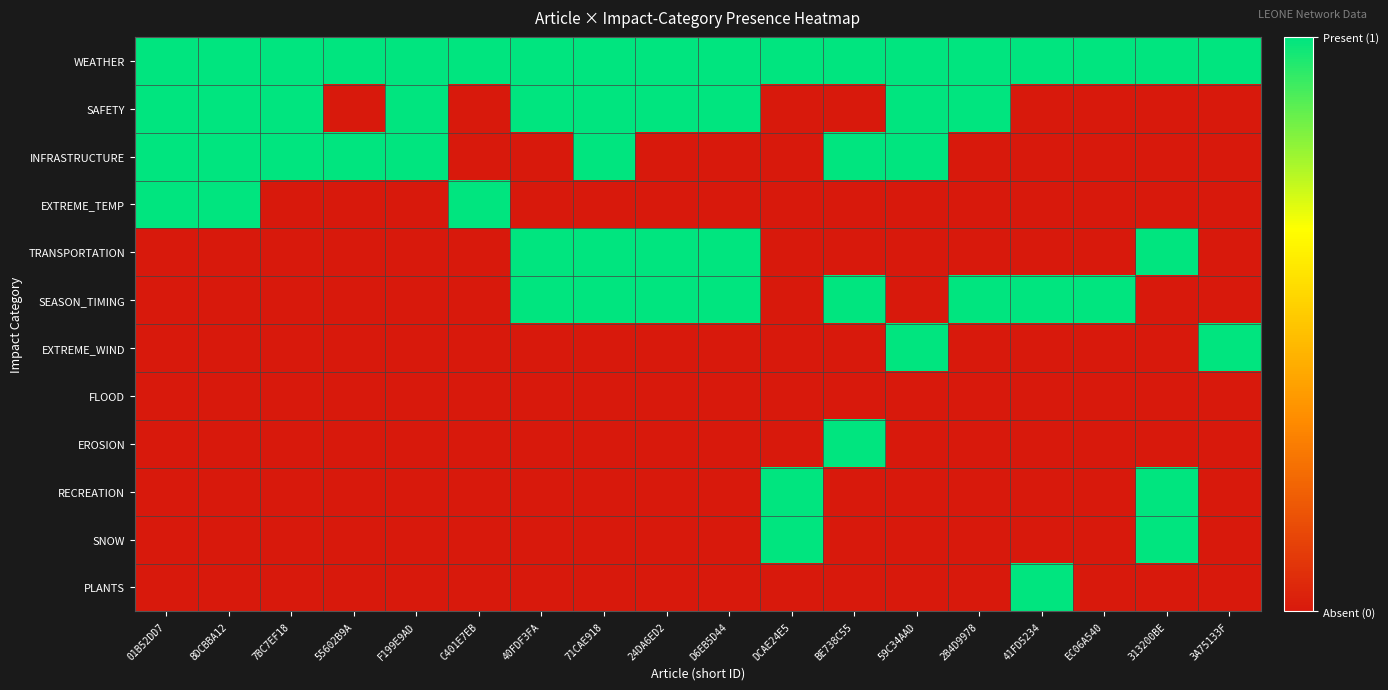

At which category is the sum across all series the highest?

71CAE918